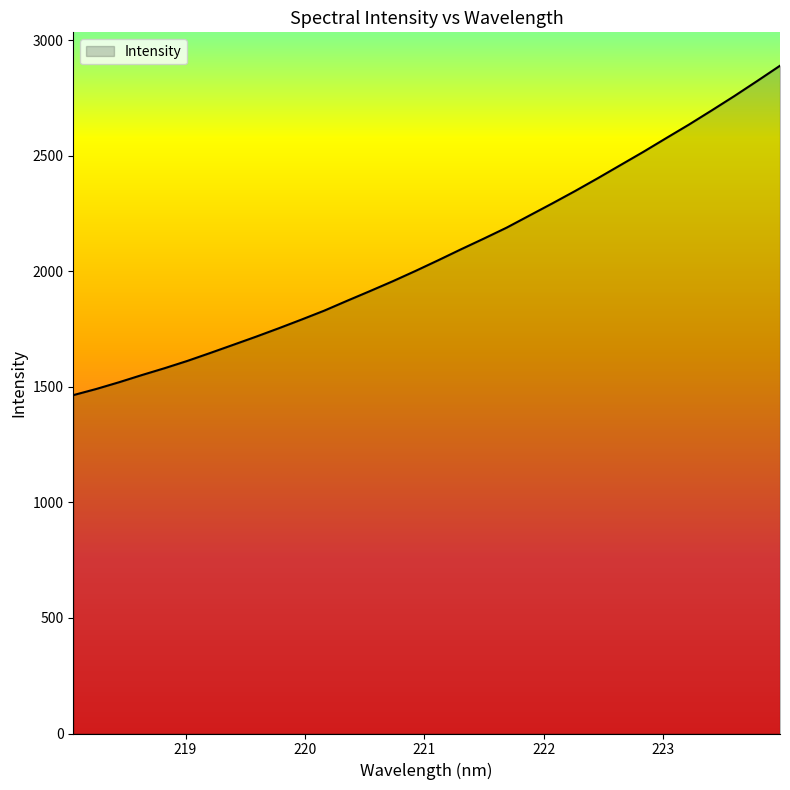

What is the smallest value displayed?

1464.5